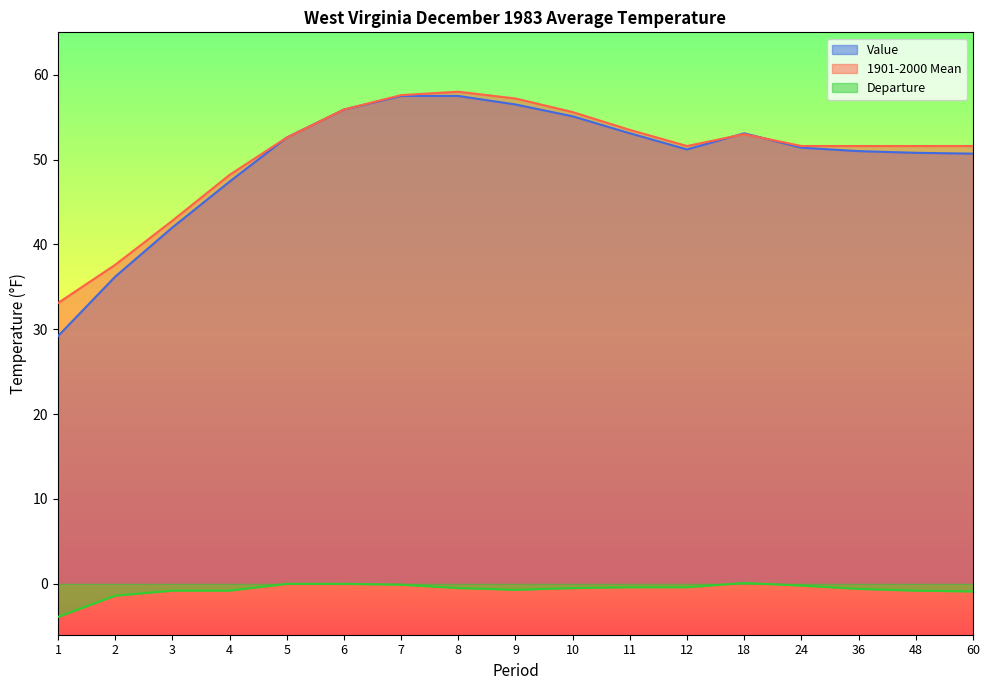

Where is Departure nearest to the value -1?

60